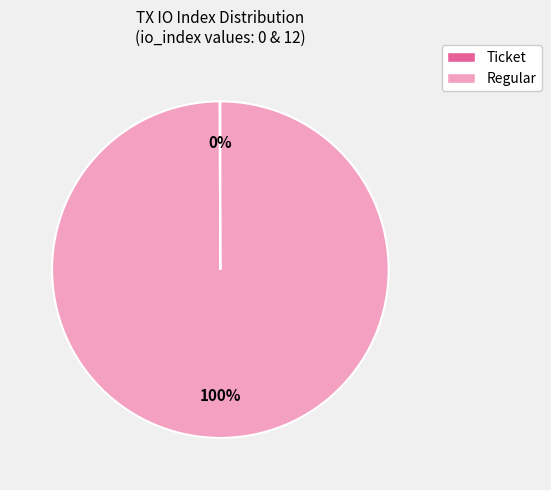

To the nearest percent, what is the difference between the largest and smallest slice percentages?

100%